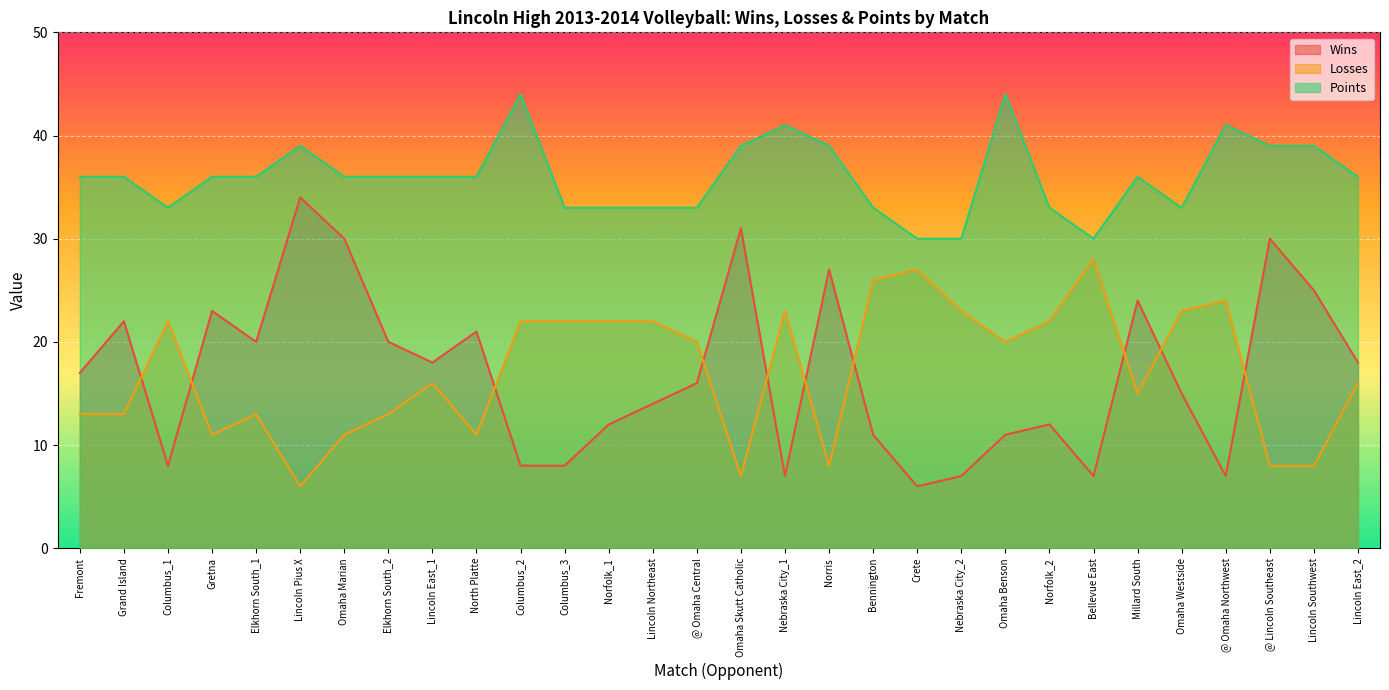

How many data points in Losses are above 20?

13